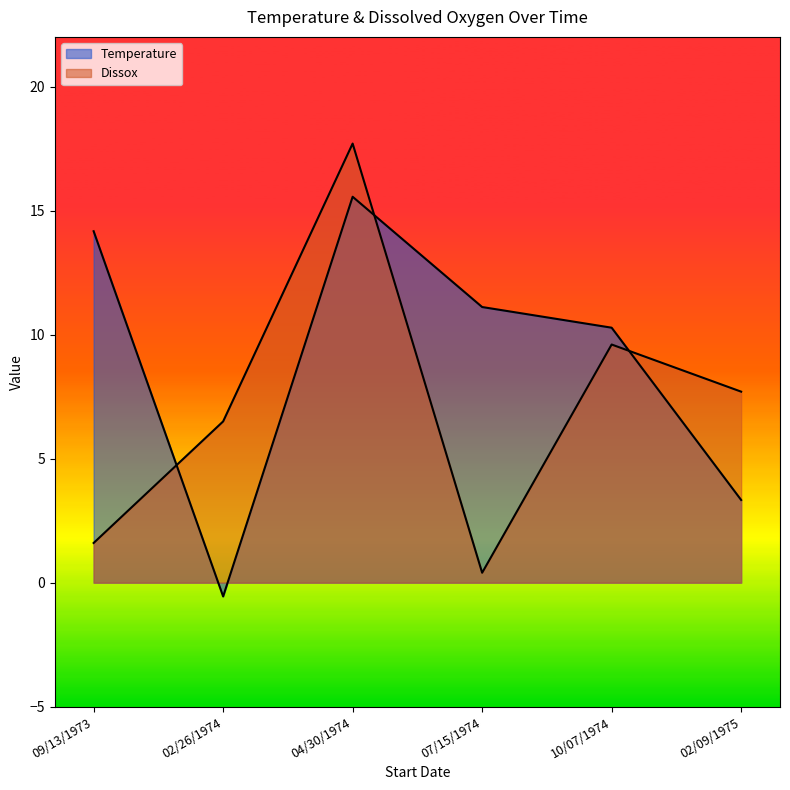

What position from the right is 02/26/1974?

5